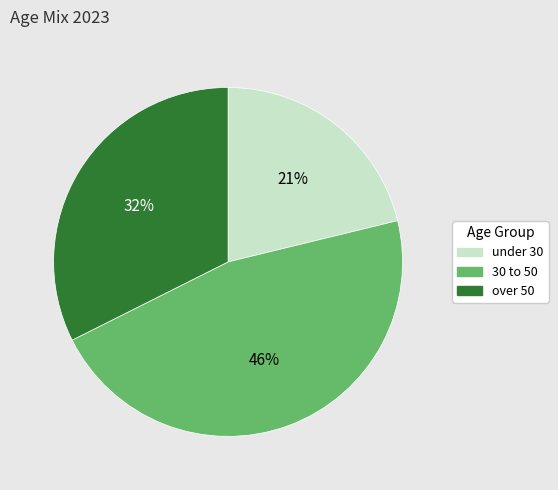

Does over 50 account for over 50% of the chart?

No